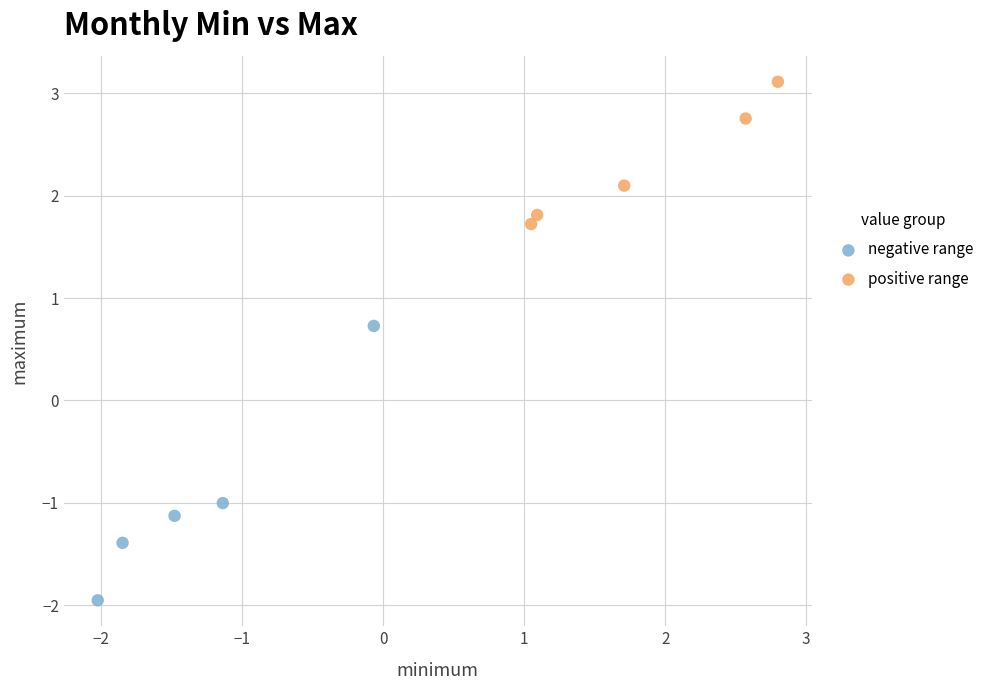

Which series contains the lowest Y value?

negative range